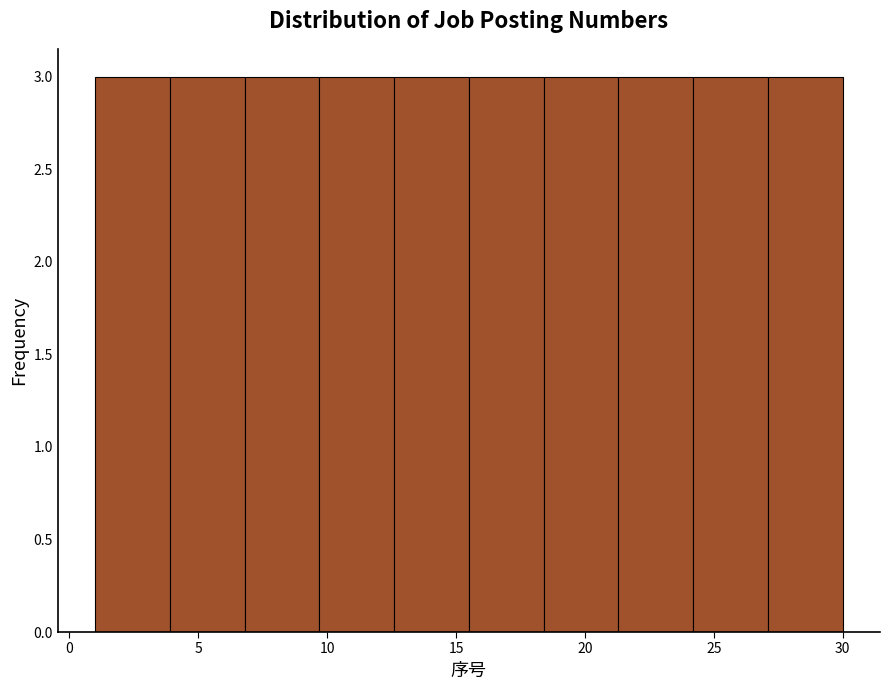

What is the height of the bar covering 24.2 to 27.1 on the x-axis? Neither the bar edges nor the heights are printed on the chart, so give them approximately, as read against the axes.

3